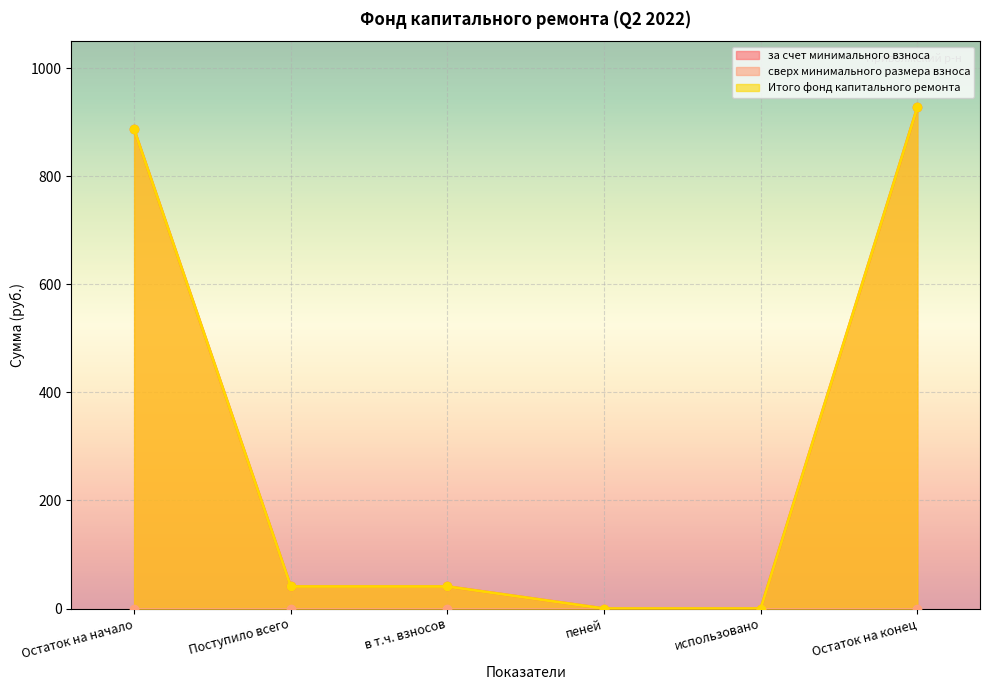

How many values in за счет минимального взноса are above zero?

4